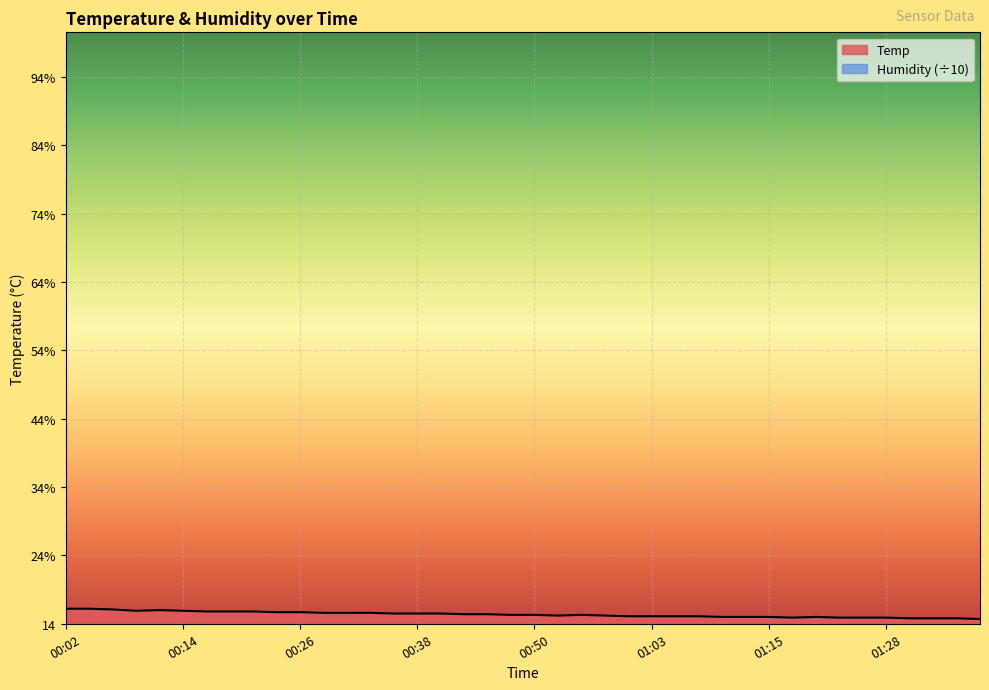

What is the change in value from 00:19 to 01:03?

-0.7